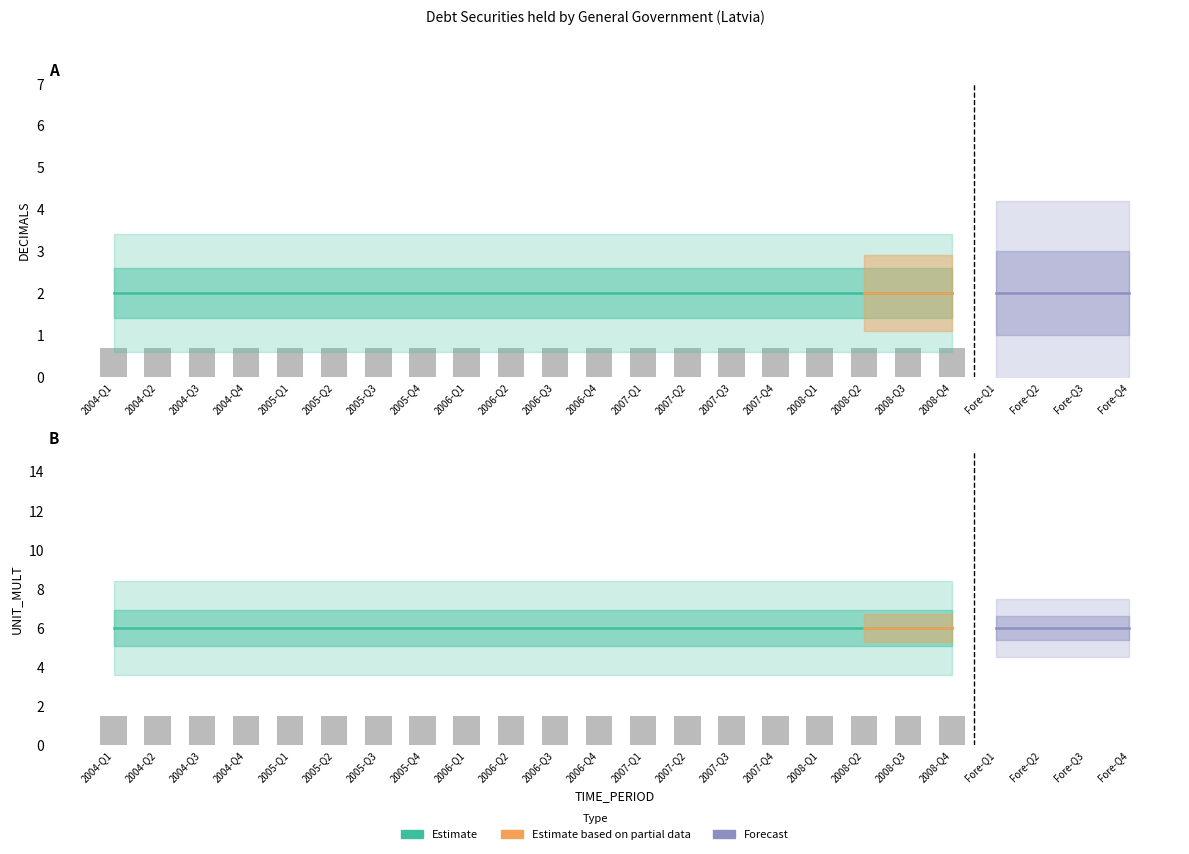

What is the label of the 15th bar from the left?

2007-Q3